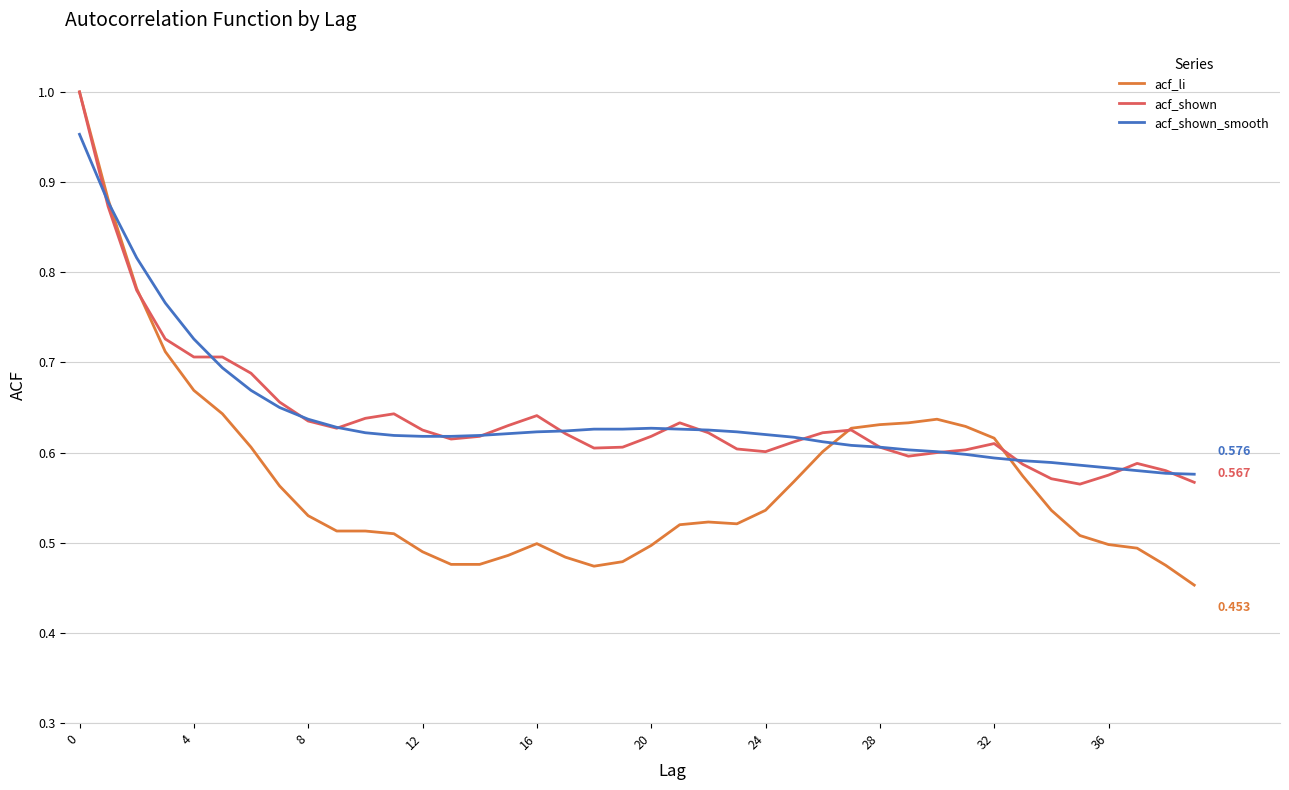

Which series has the largest range (max minus min)?

acf_li